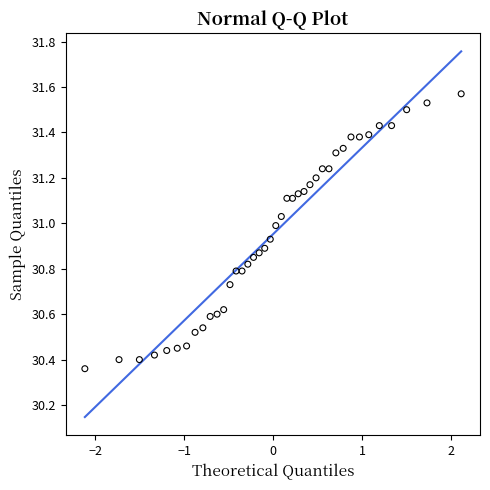

What is the range of X values (max minus min)?

4.2